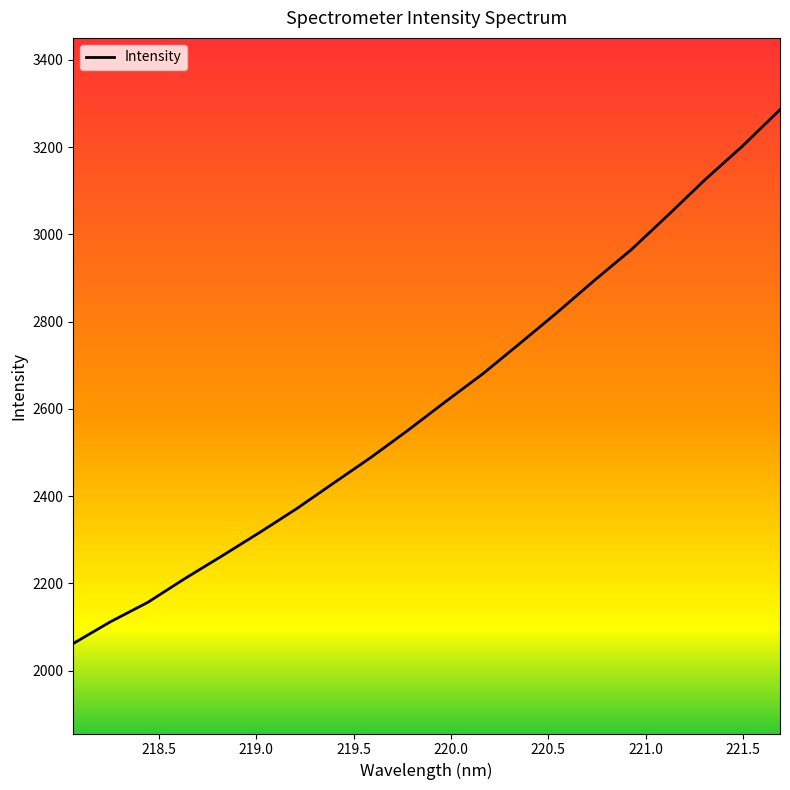

What is the smallest value displayed?

2062.5